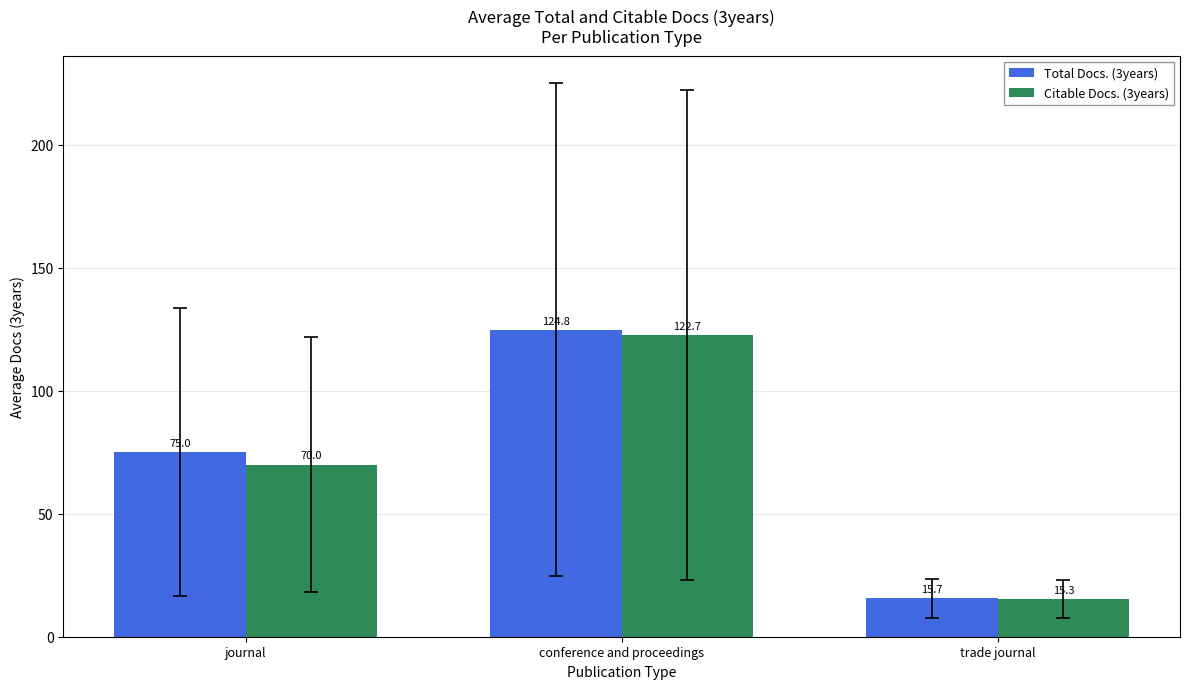

Which series has the largest total across all categories?

Total Docs. (3years)